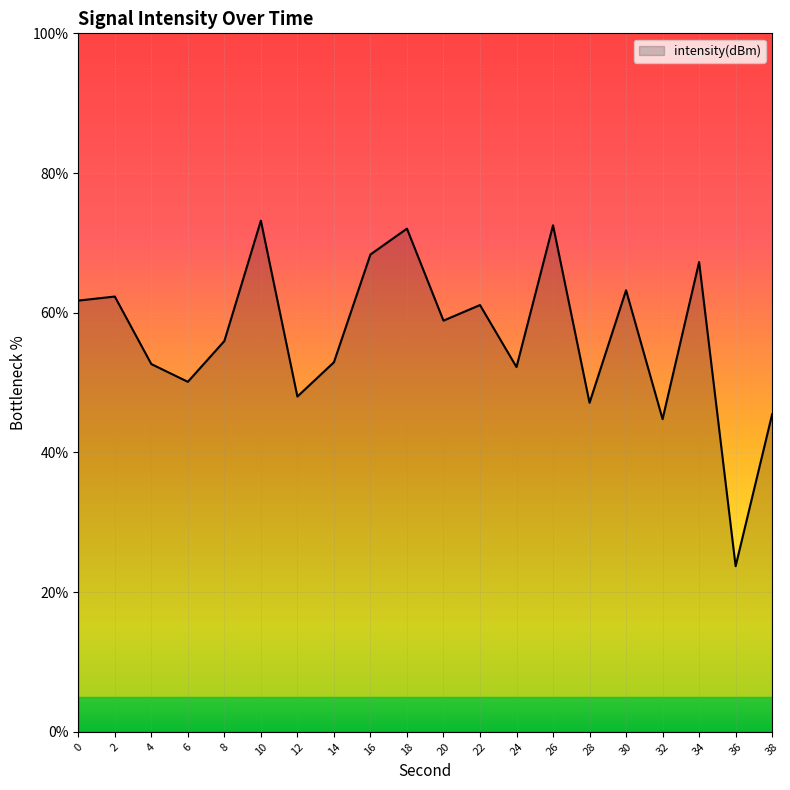

At which category does the chart reach its minimum across all series?

36